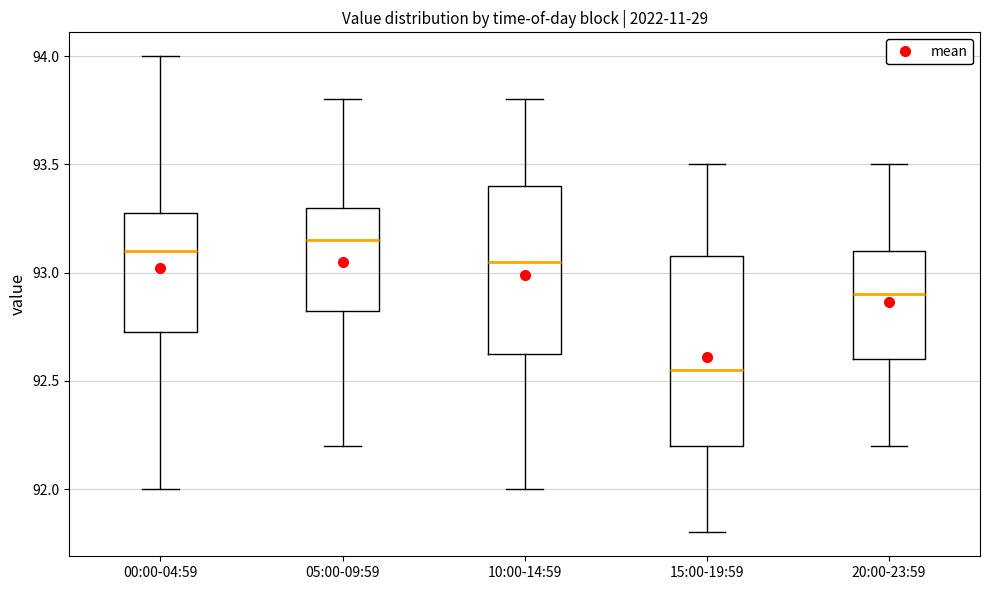

Comparing the boxes themselves (not the whiskers), which one is the tallest?

15:00-19:59